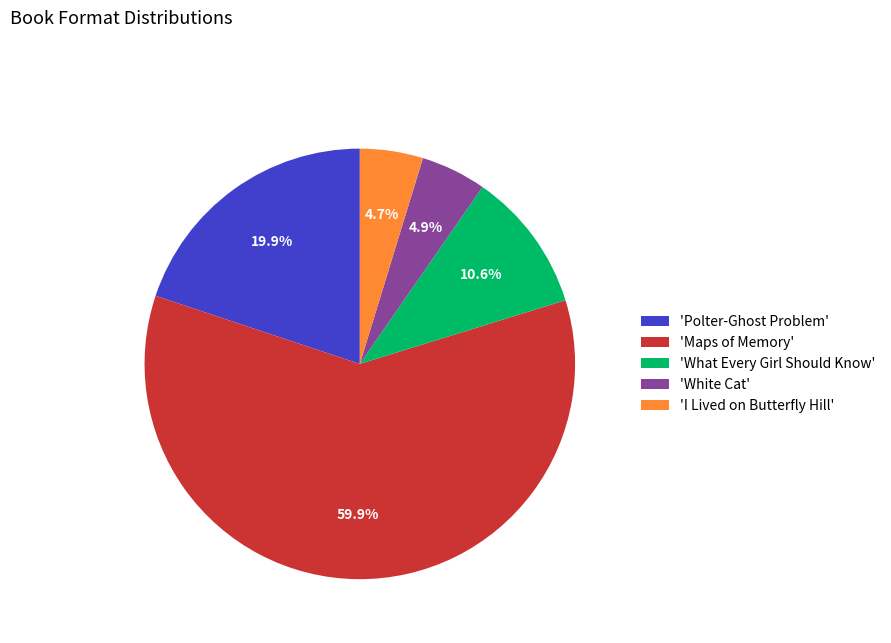

Which has a higher value, 'Polter-Ghost Problem' or 'I Lived on Butterfly Hill'?

'Polter-Ghost Problem'